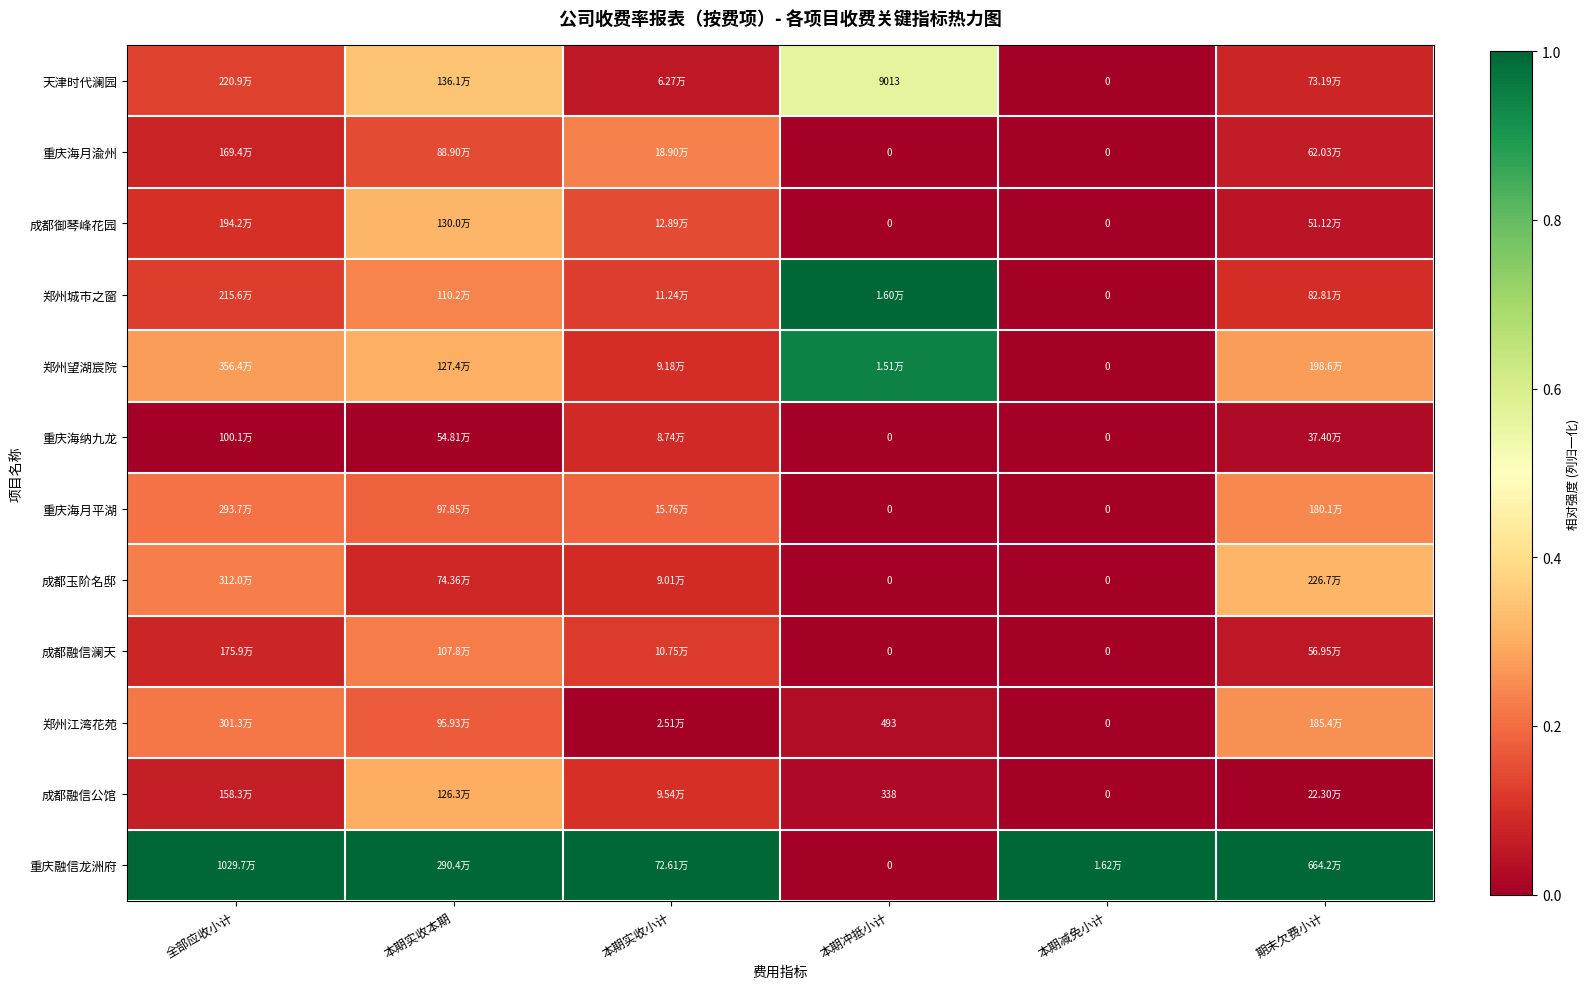

At which category does the chart reach its minimum across all series?

本期减免小计